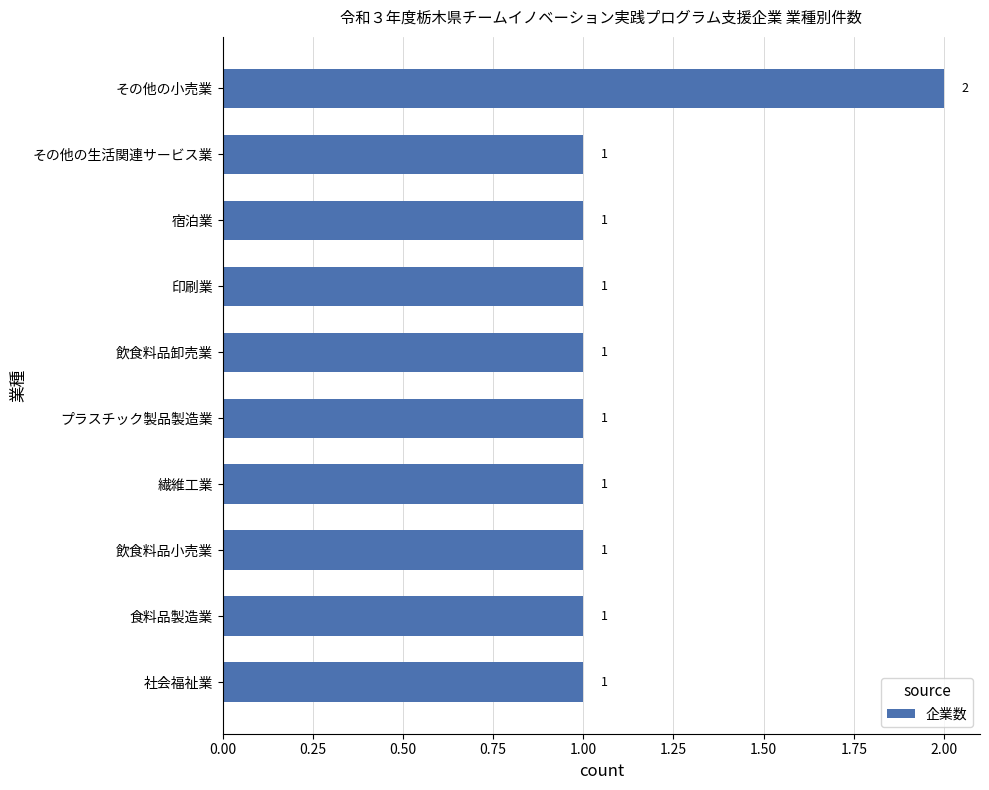

Reading bottom to top, transcribe all the data shown in this chart.

1	1	1	1	1	1	1	1	1	2